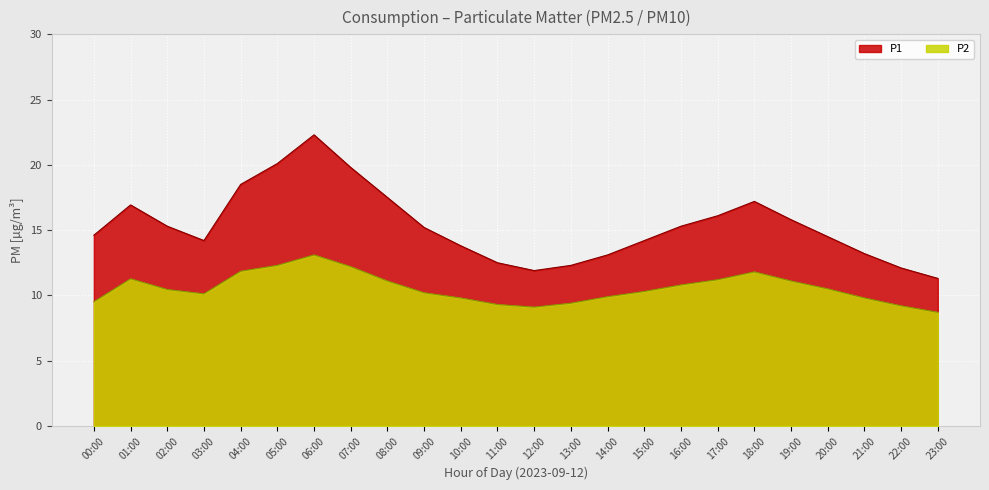

Where is the first local minimum for P2?

03:00